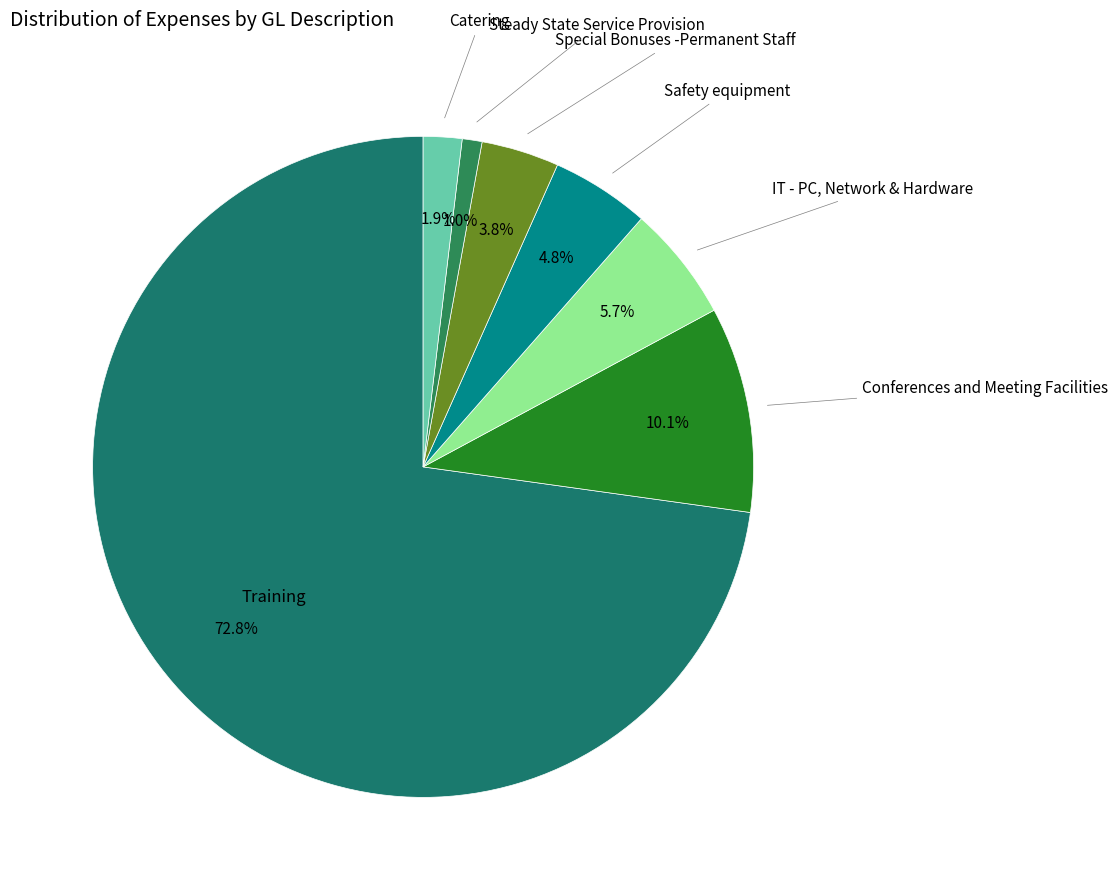

Which category accounts for the majority?

Training